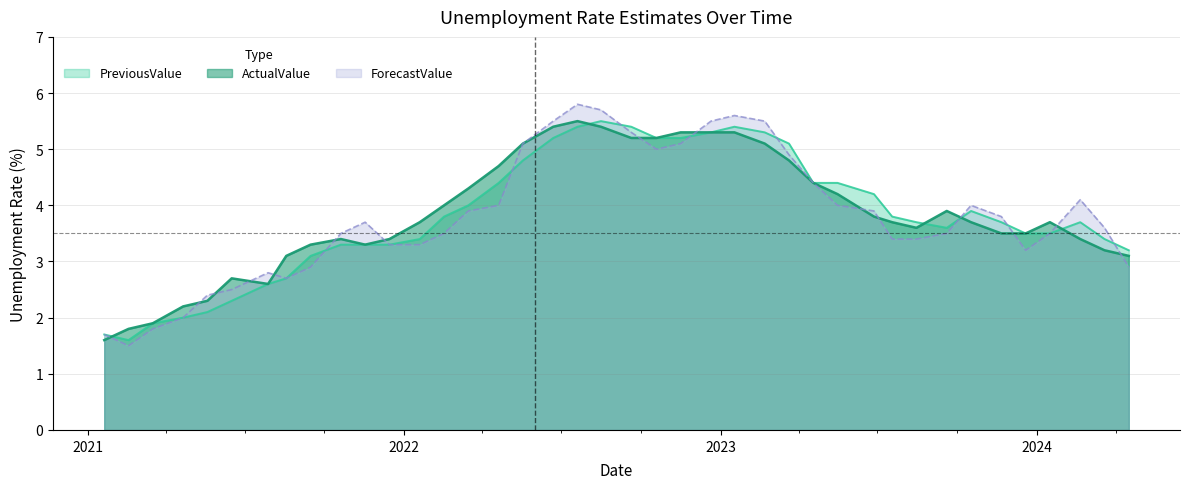

What is the sum of the ActualValue values at 2023.08.15 and 2024.02.20?

7.0